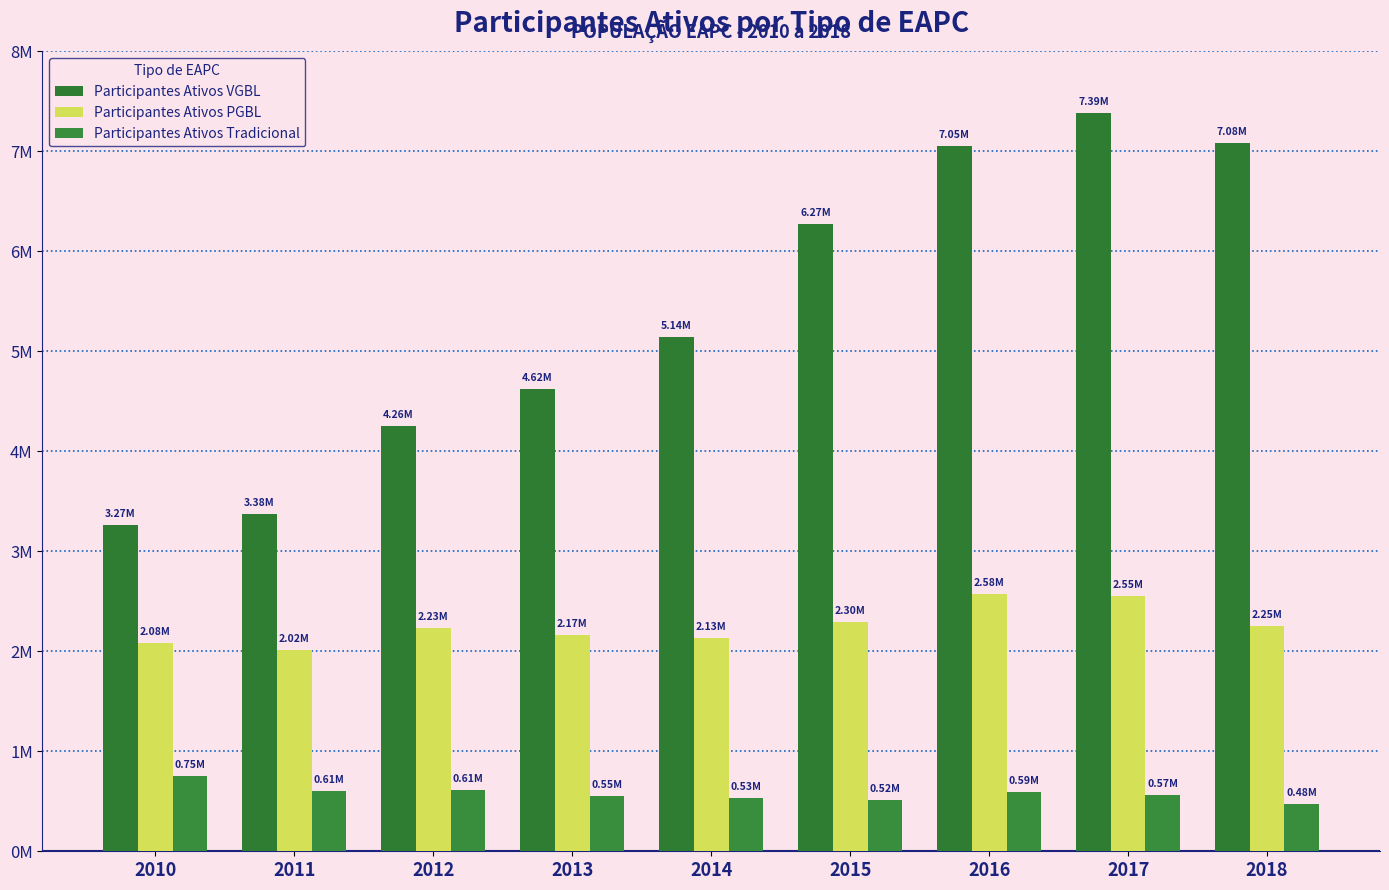

Does the chart contain any negative values?

No